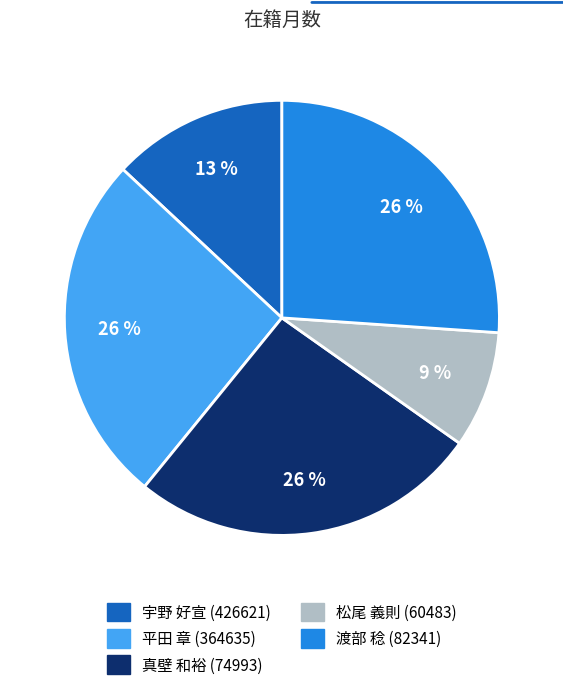

Between 松尾 義則 (60483) and 渡部 稔 (82341), which is larger?

渡部 稔 (82341)